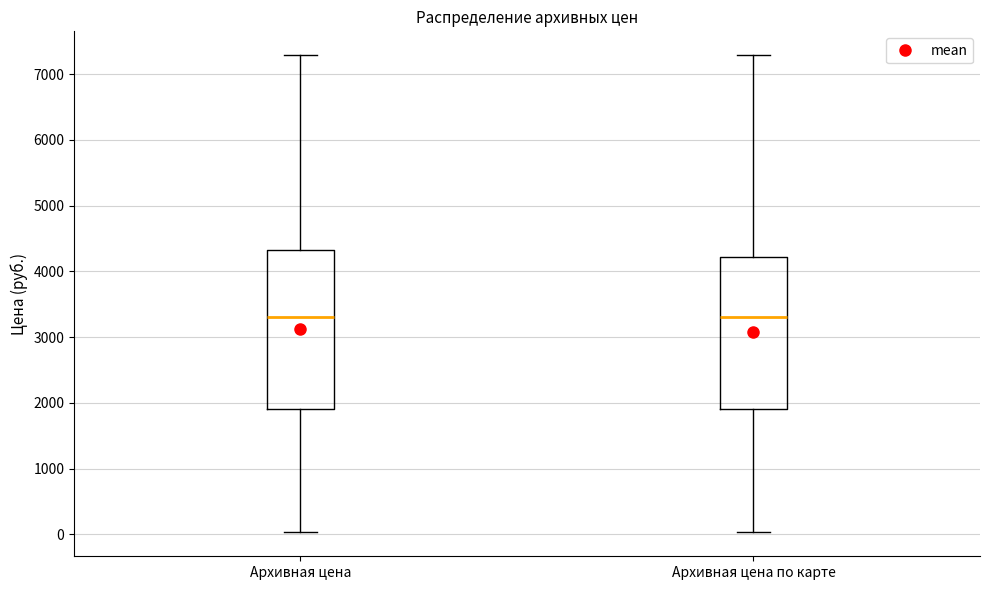

Reading left to right, transcribe this box plot: for each box, give where its median line is, the range the box spans, and where its two whiskers end, as read against the y-axis. The values are not printed on the chart, so give them approximately, as read against the axis.

Архивная цена: median 3300, box 1900 to 4300, whiskers 0 to 7300
Архивная цена по карте: median 3300, box 1900 to 4200, whiskers 0 to 7300